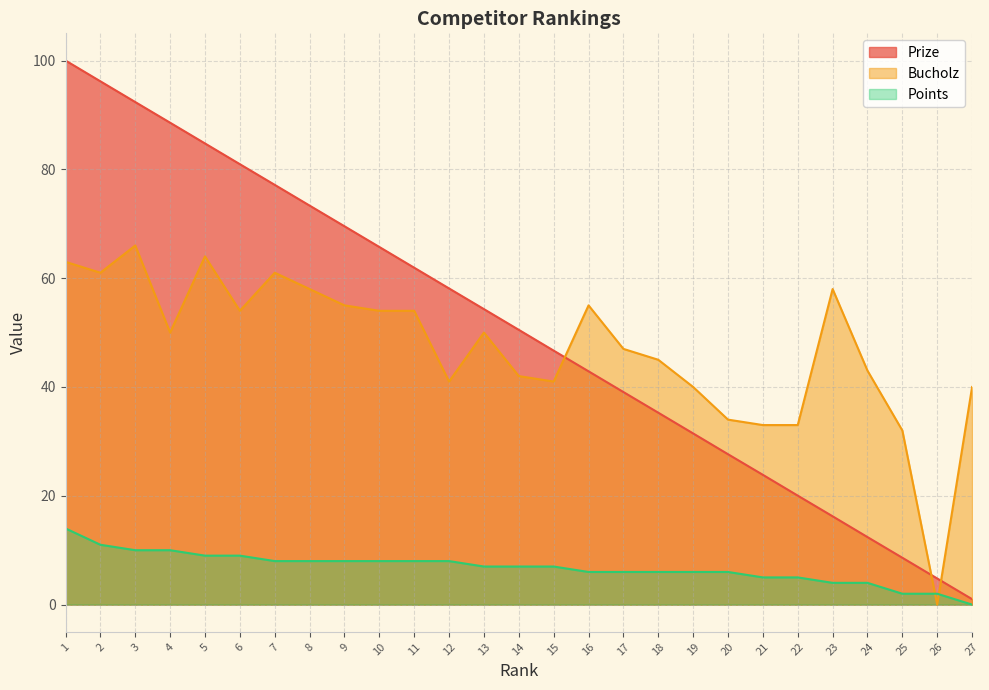

At which label does Prize first exceed 50?

1